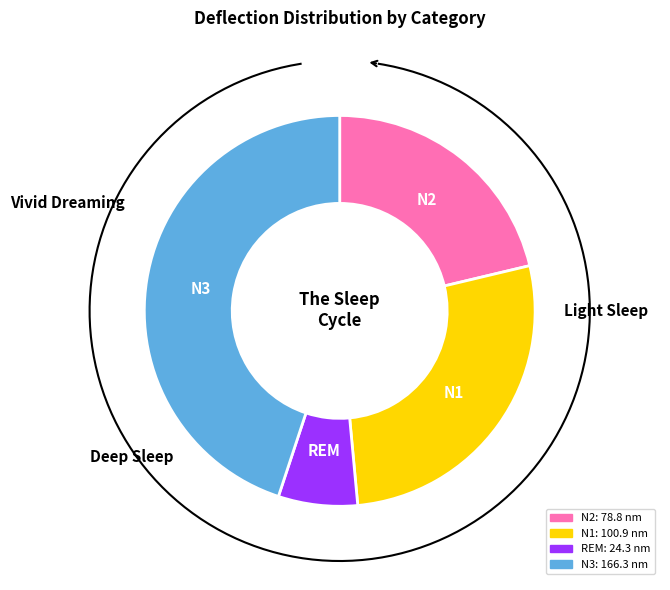

True or false: 75 accounts for 1% of the total.

False